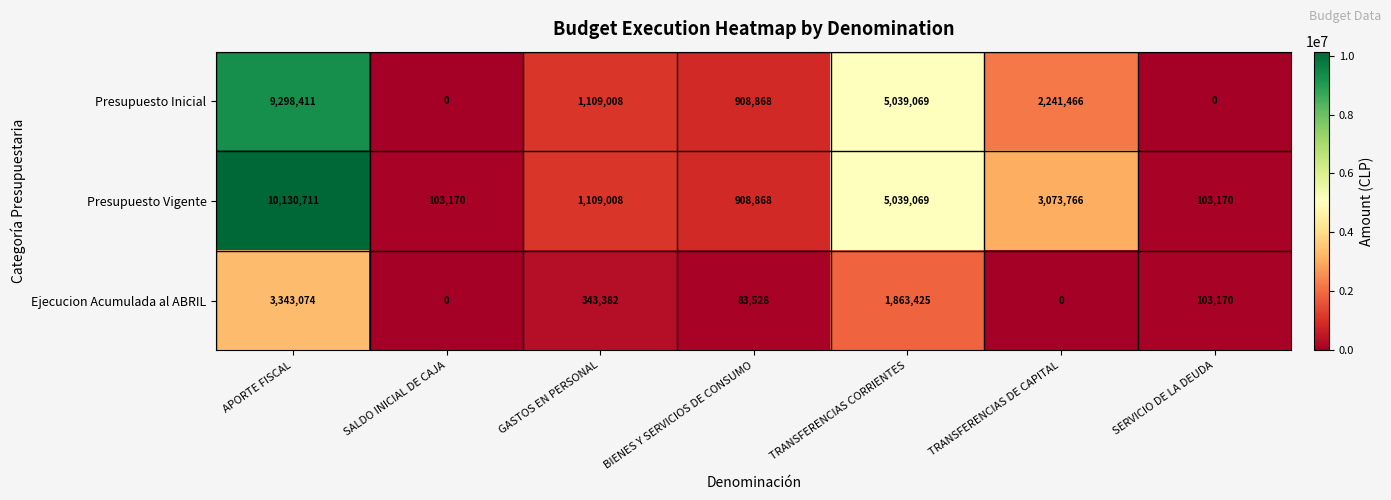

At which category is the sum across all series the highest?

APORTE FISCAL